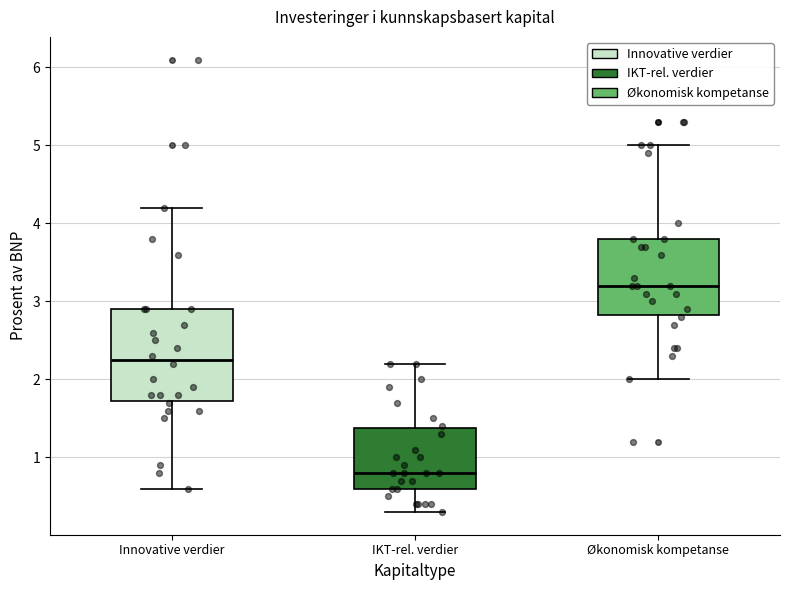

Reading left to right, transcribe this box plot: for each box, give where its median line is, the range the box spans, and where its two whiskers end, as read against the y-axis. The values are not printed on the chart, so give them approximately, as read against the axis.

Innovative verdier: median 2.3, box 1.7 to 2.9, whiskers 0.6 to 4.2
IKT-rel. verdier: median 0.8, box 0.6 to 1.4, whiskers 0.3 to 2.2
Økonomisk kompetanse: median 3.2, box 2.8 to 3.8, whiskers 2.0 to 5.0